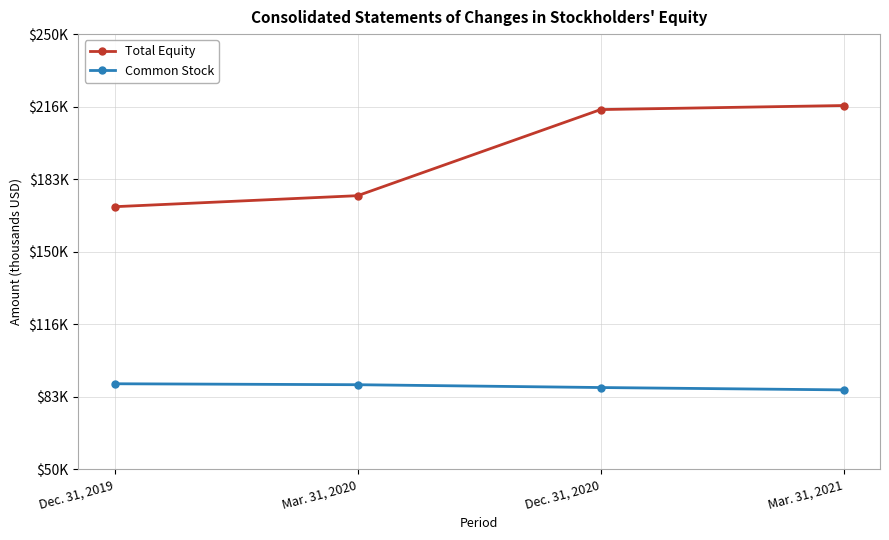

True or false: Total Equity and Common Stock cross at least once.

False